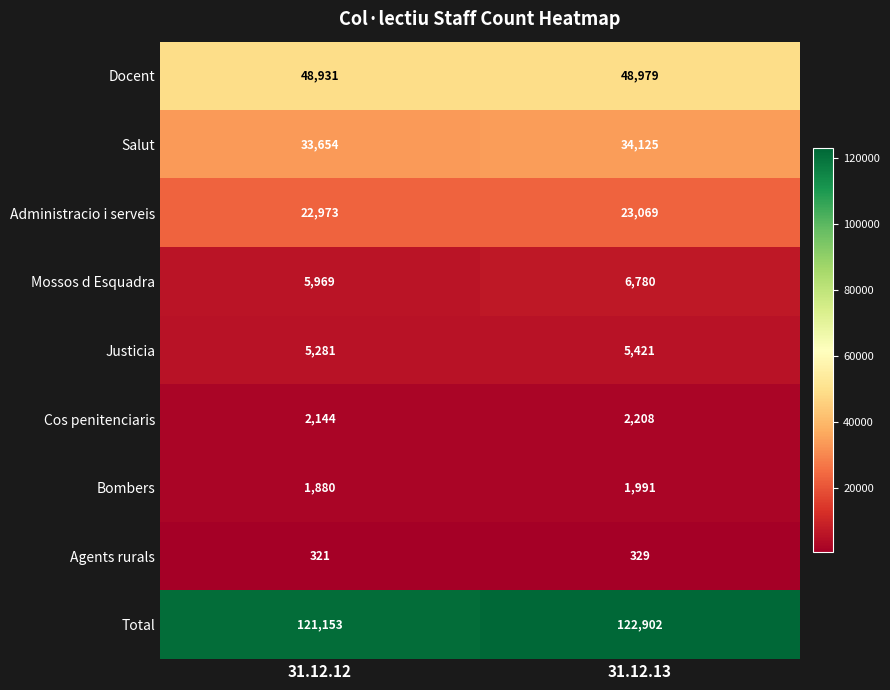

What is the total value across all series at 31.12.13?

245804